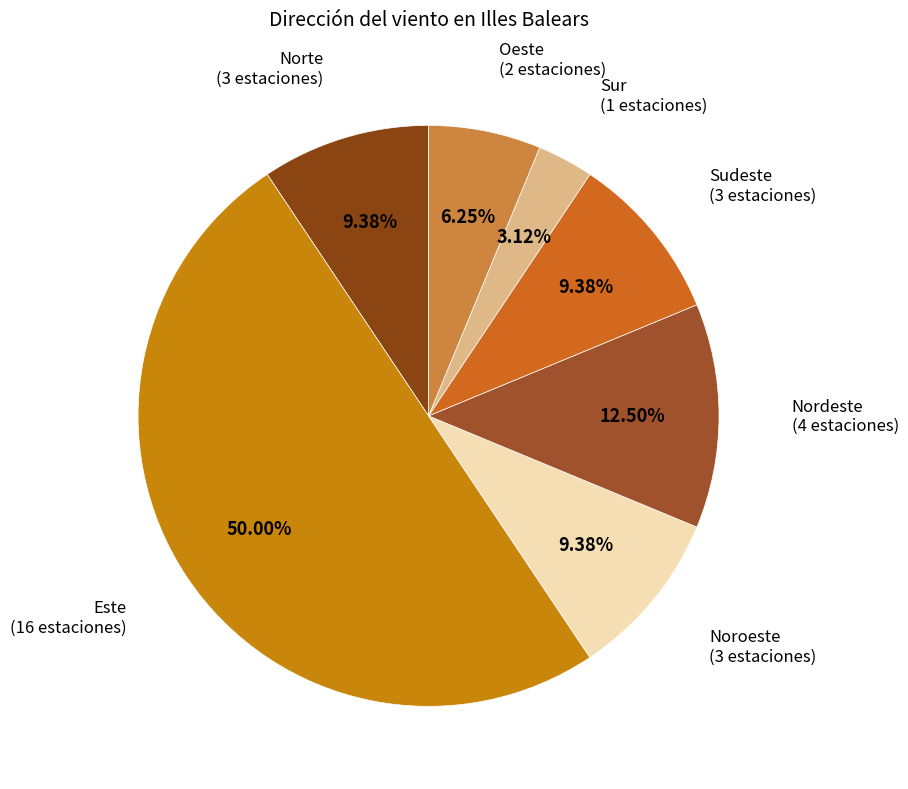

How many slices are in this pie chart?

7